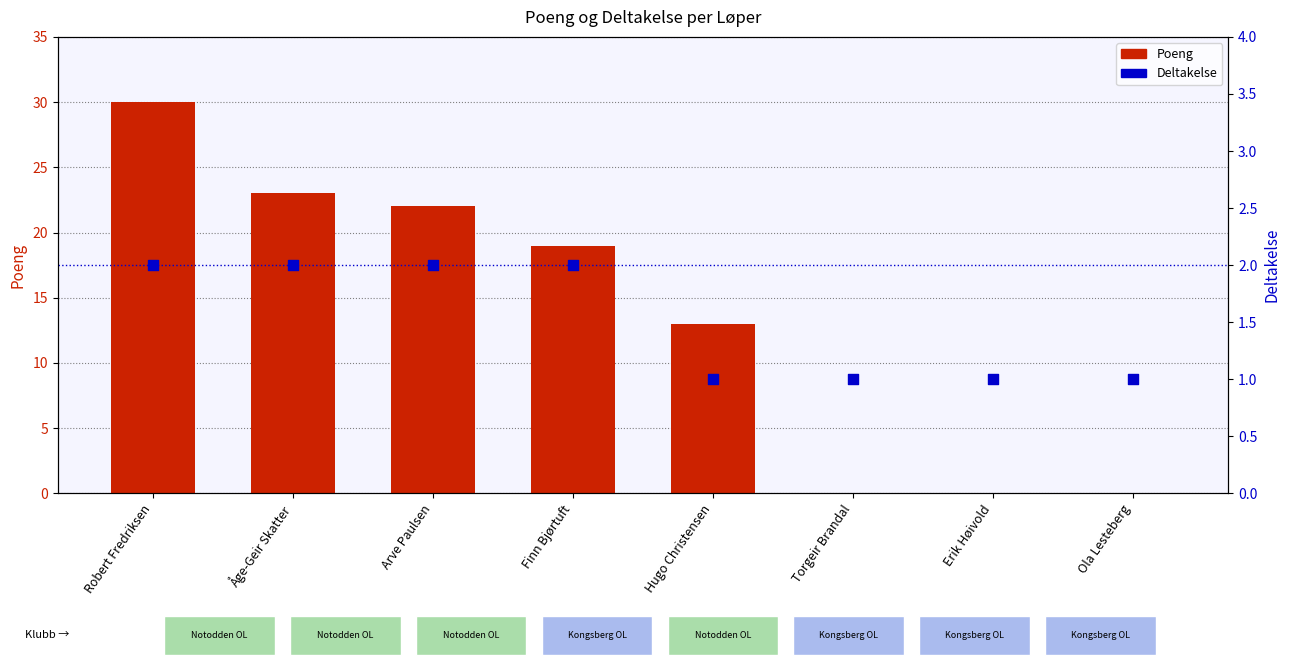

At which category is the sum across all series the highest?

Robert Fredriksen